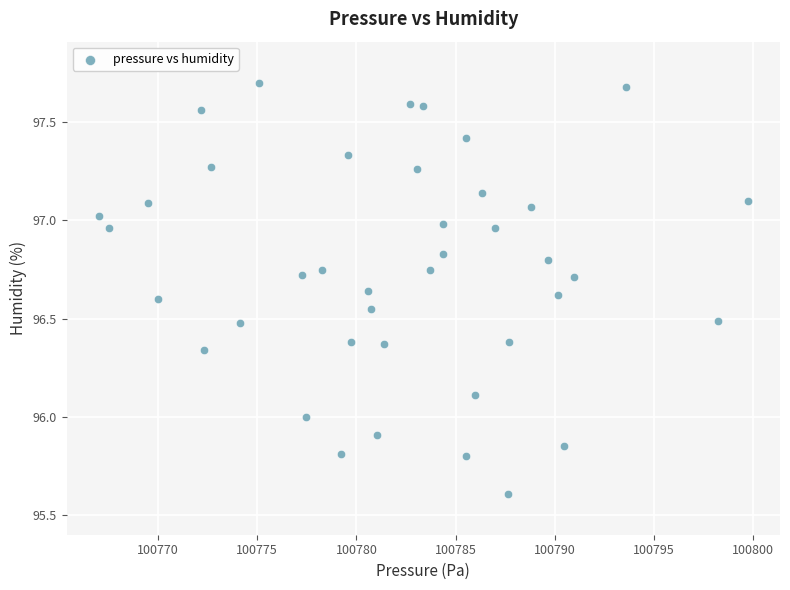

What is the range of Y values (max minus min)?

2.1